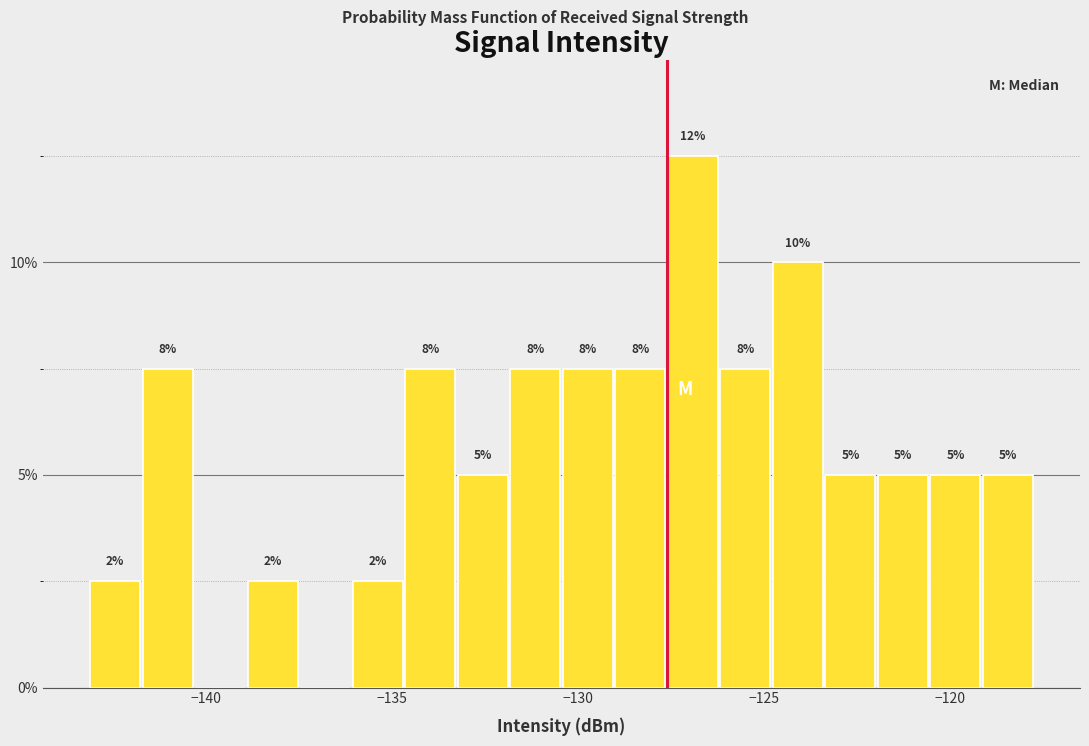

Around what value on the x-axis is the tallest bar? Give the approximate position of its centre, as read against the axis.

-127.0